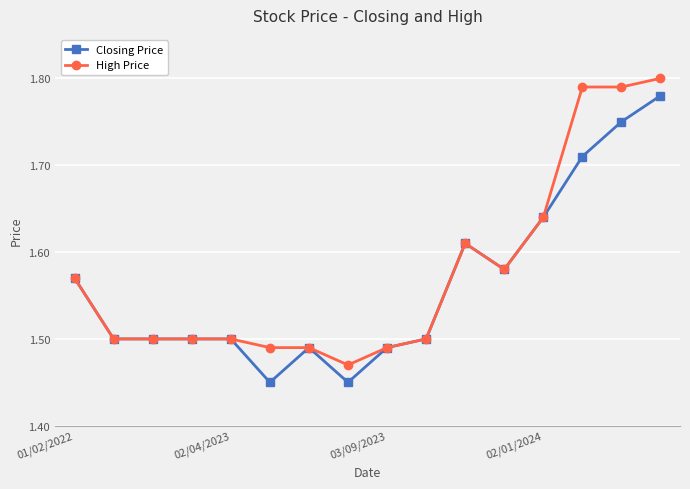

List the series in order of their peak value, lowest first.

Closing Price, High Price